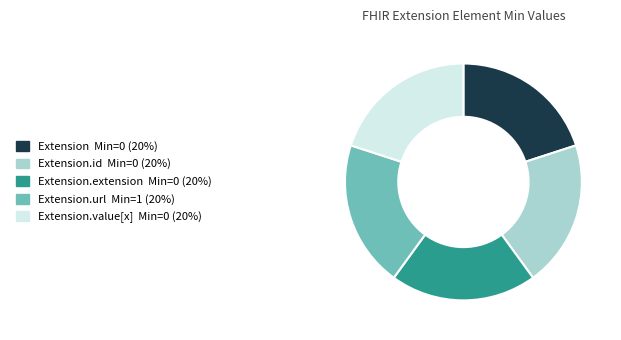

Is it true that Extension Min=0 (20%) is 20% of the pie?

True